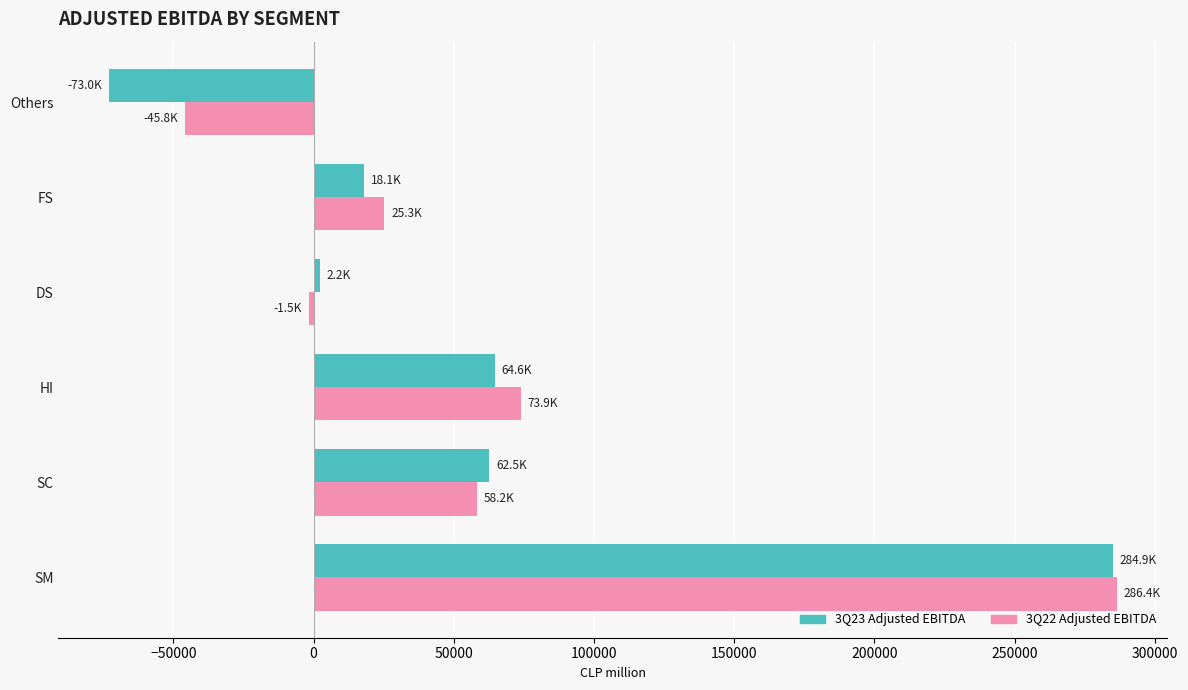

At which category is the sum across all series the highest?

SM